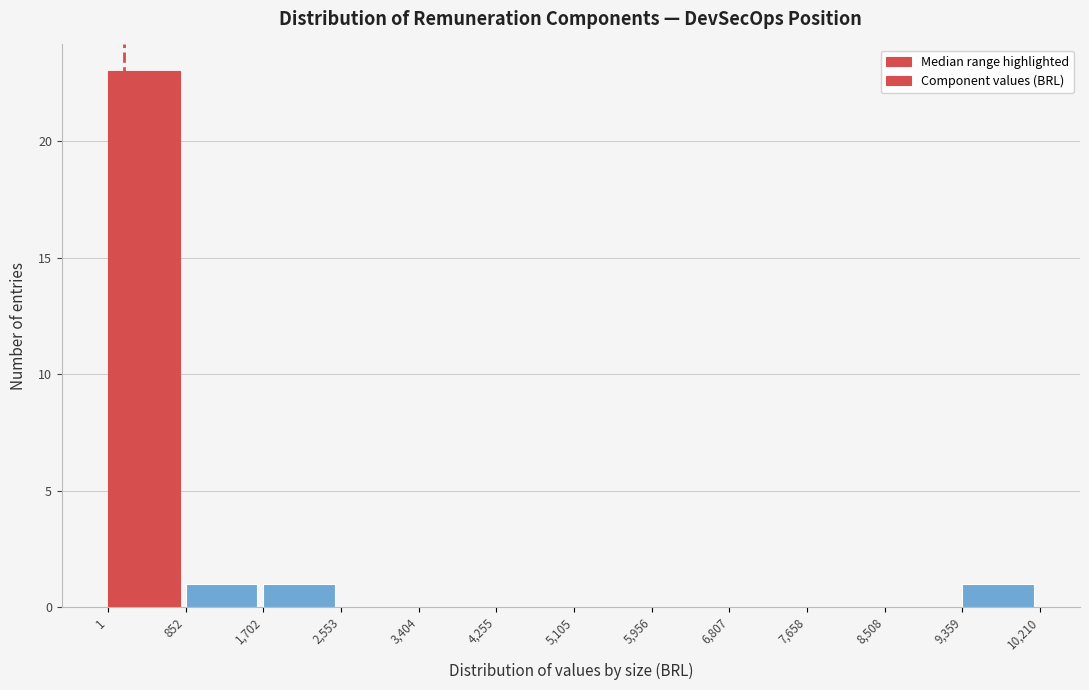

Reading left to right, list every bar in this chart as the range it spans on the x-axis followed by its height. The values are not printed on the chart, so give them approximately, as read against the axis.

1 to 852: 23
852 to 1,702: 1
1,702 to 2,553: 1
2,553 to 3,404: 0
3,404 to 4,255: 0
4,255 to 5,105: 0
5,105 to 5,956: 0
5,956 to 6,807: 0
6,807 to 7,658: 0
7,658 to 8,508: 0
8,508 to 9,359: 0
9,359 to 10,210: 1